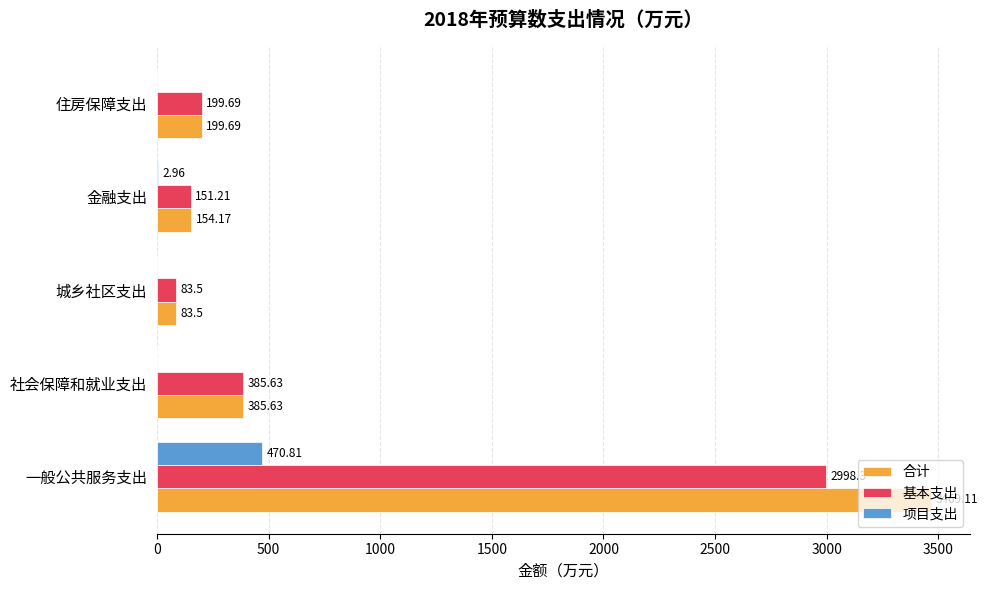

Which category has the highest value in the 项目支出 series?

一般公共服务支出